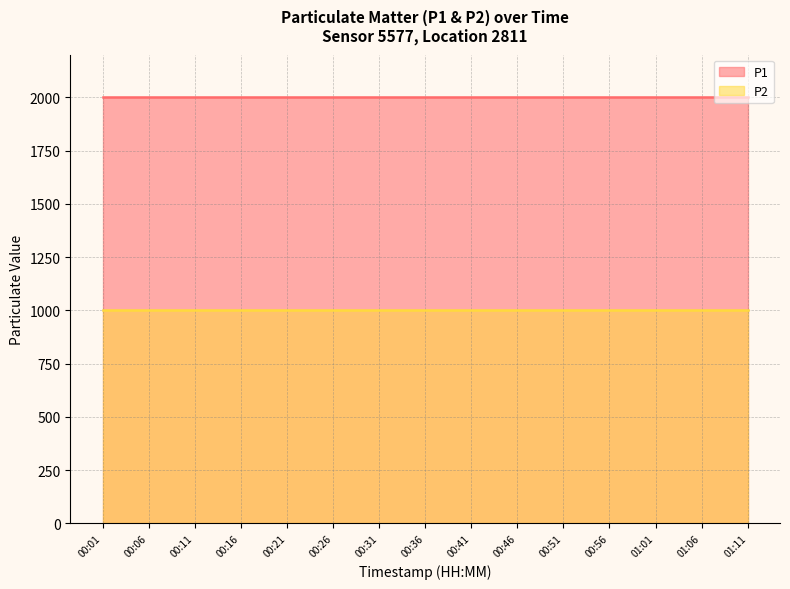

True or false: P2 has a value of 461.7 at 00:26.

False